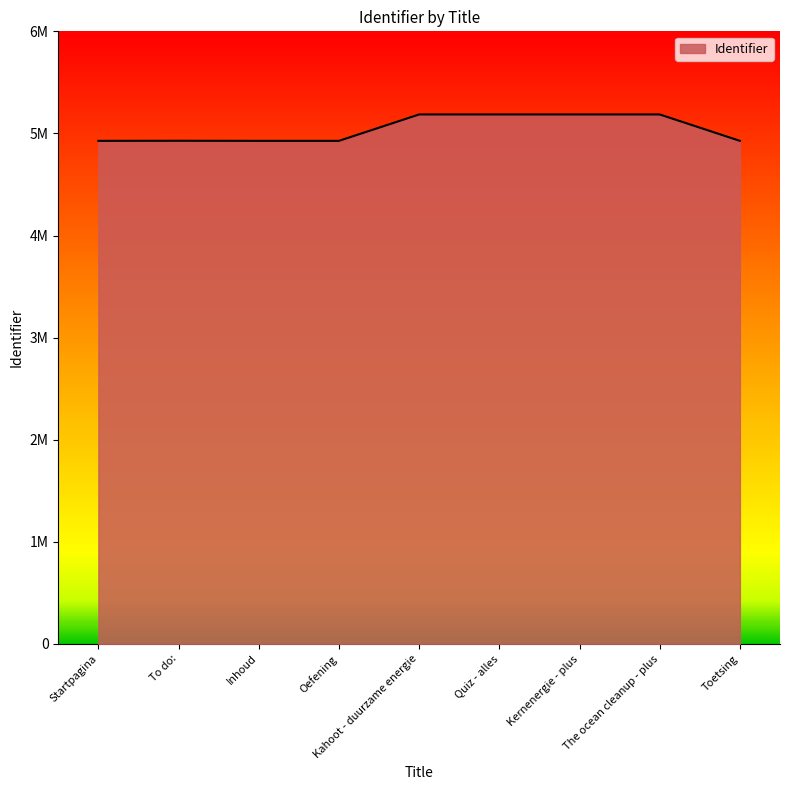

Reading right to left, list all the values displayed in this chart.

4927435	5185962	5185960	5185984	5185977	4927433	4927431	4928202	4927430